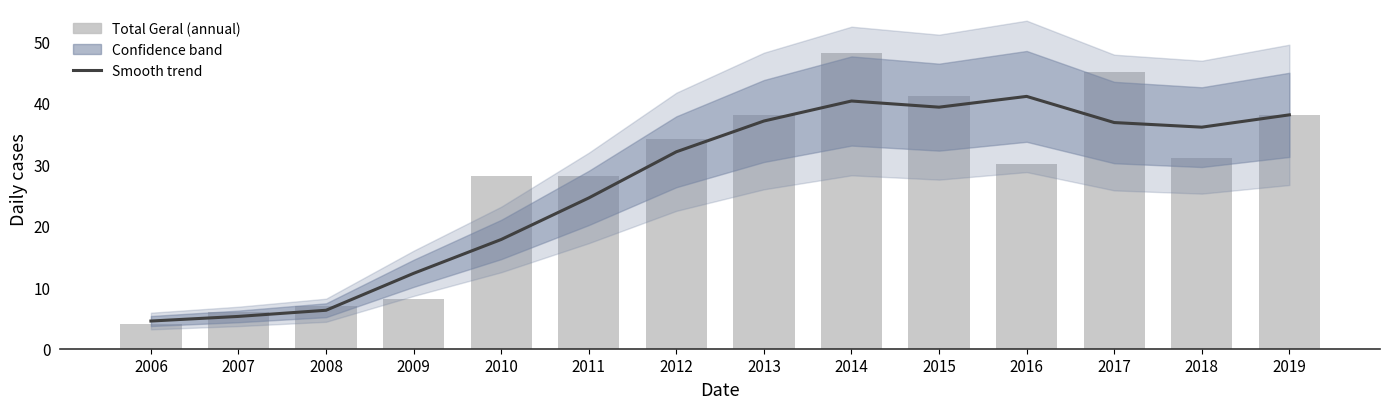

Which category has the highest value in the Total Geral series?

2014